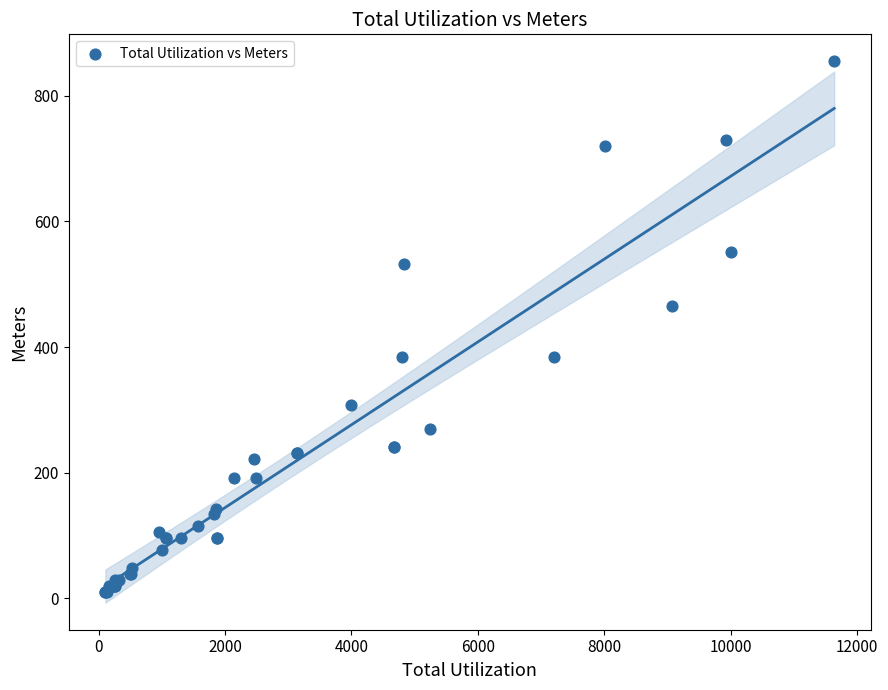

What Y value in the scatter plot is closest to 432?

465.5